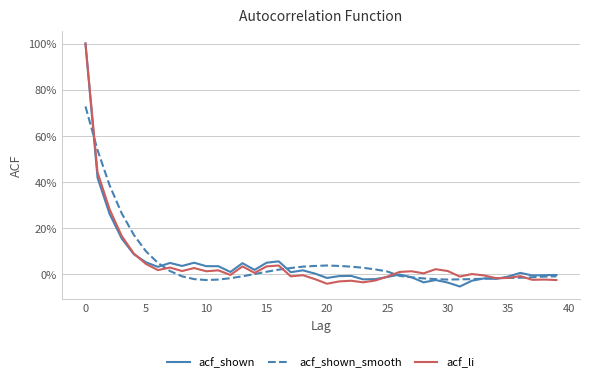

True or false: acf_li and acf_shown_smooth intersect in this chart.

True